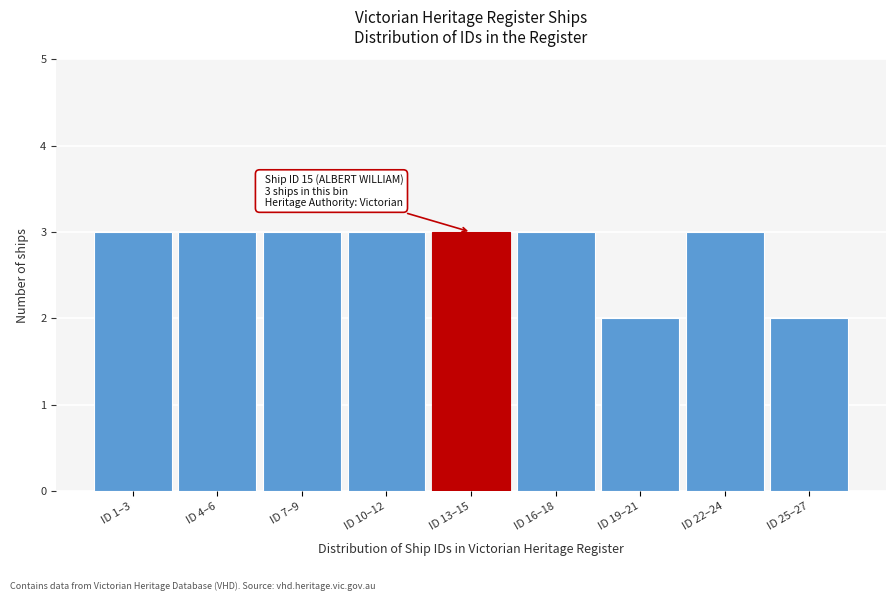

Reading right to left, list all the values displayed in this chart.

2	3	2	3	3	3	3	3	3